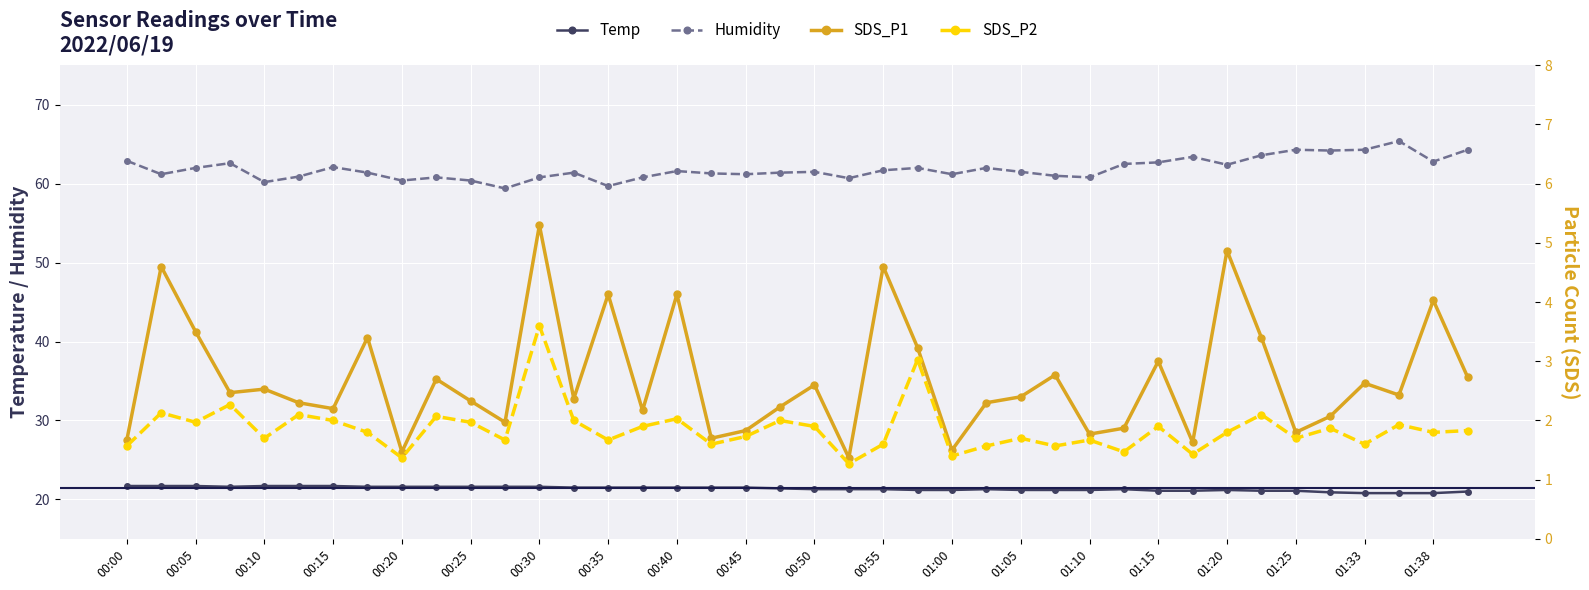

True or false: Humidity has more than 2 points higher than both neighbors.

True